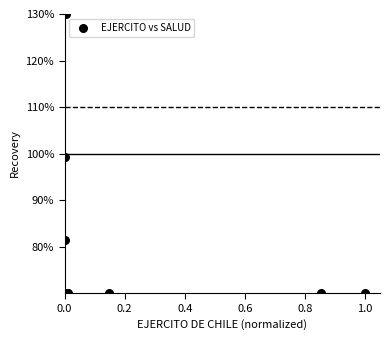

What Y value in the scatter plot is closest to 100?

99.2